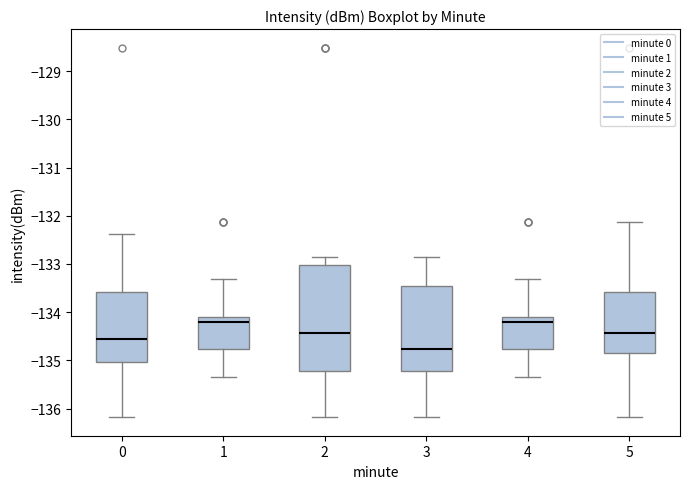

Which box has the lowest median line?

3